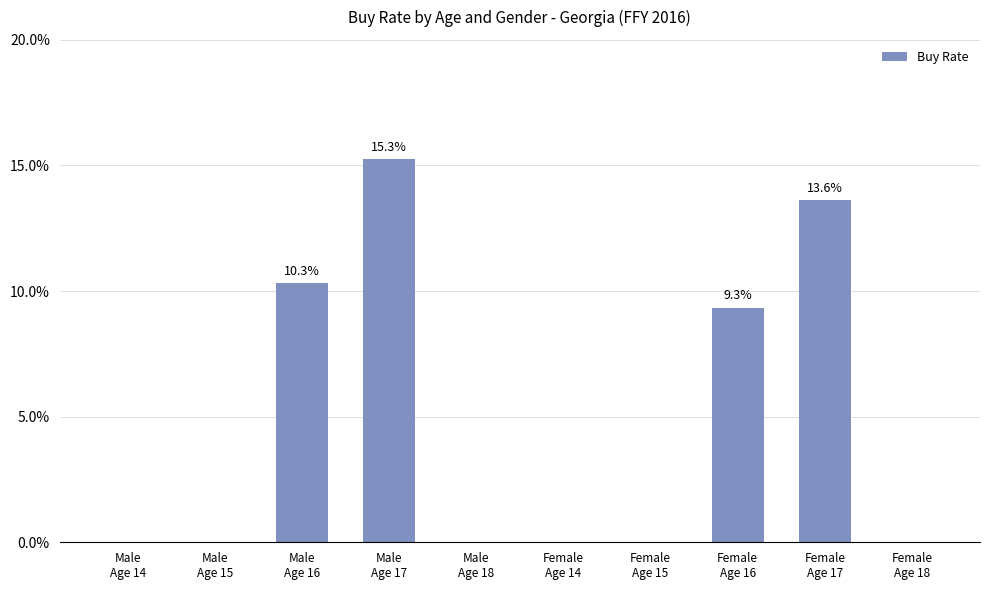

Is it true that the value at Female
Age 15 is 0.0?

True